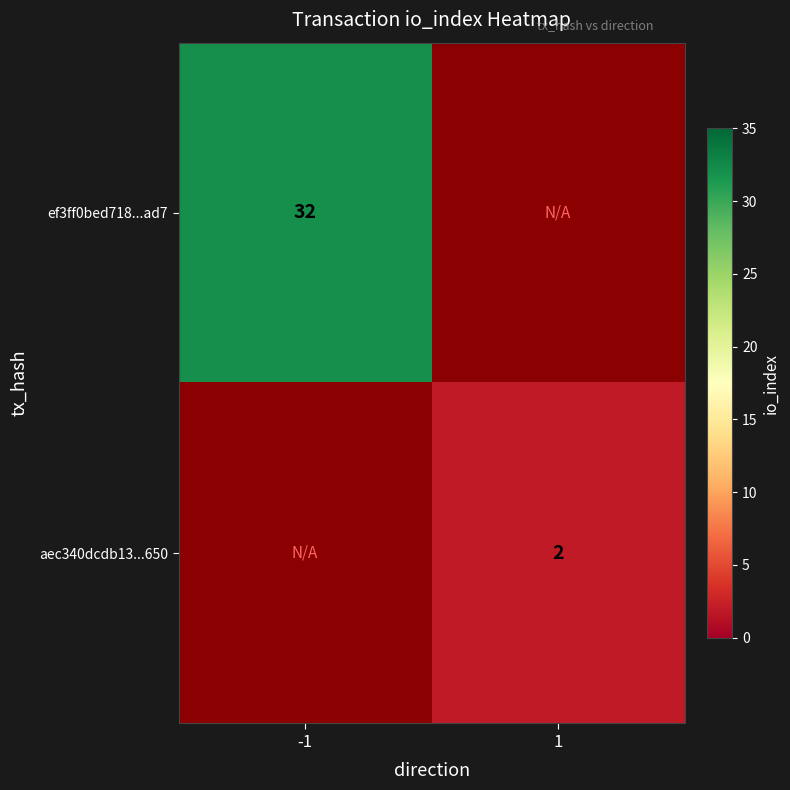

True or false: ef3ff0bed718...ad7 has a value of 32 at -1.

True